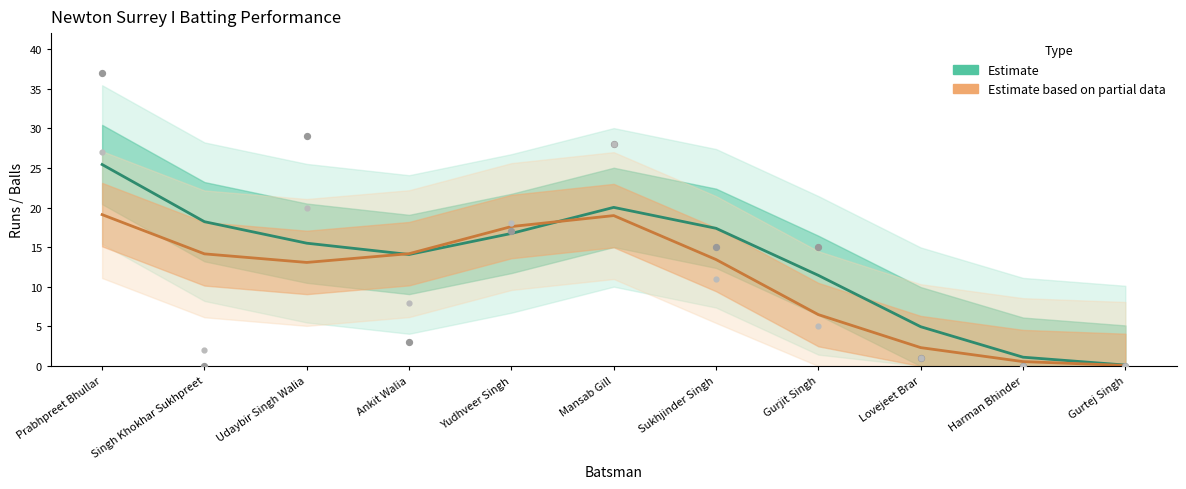

Which series has the widest spread of Y values?

Runs (Estimate)